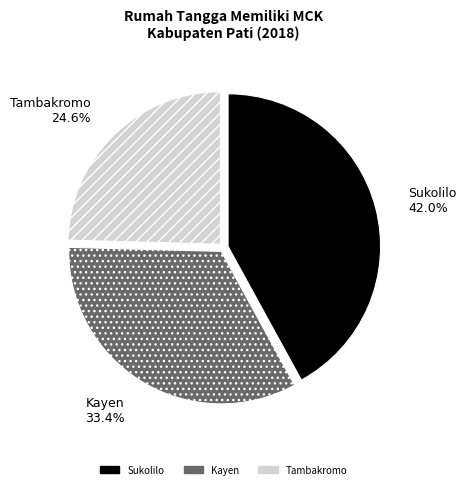

How many slices are in this pie chart?

3